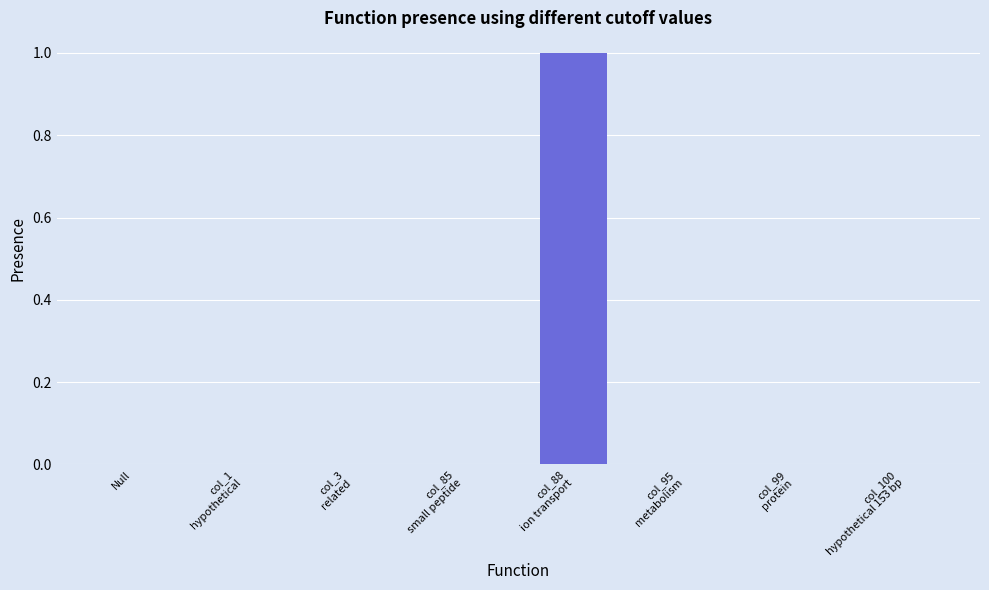

What is the sum of all values?

1.0